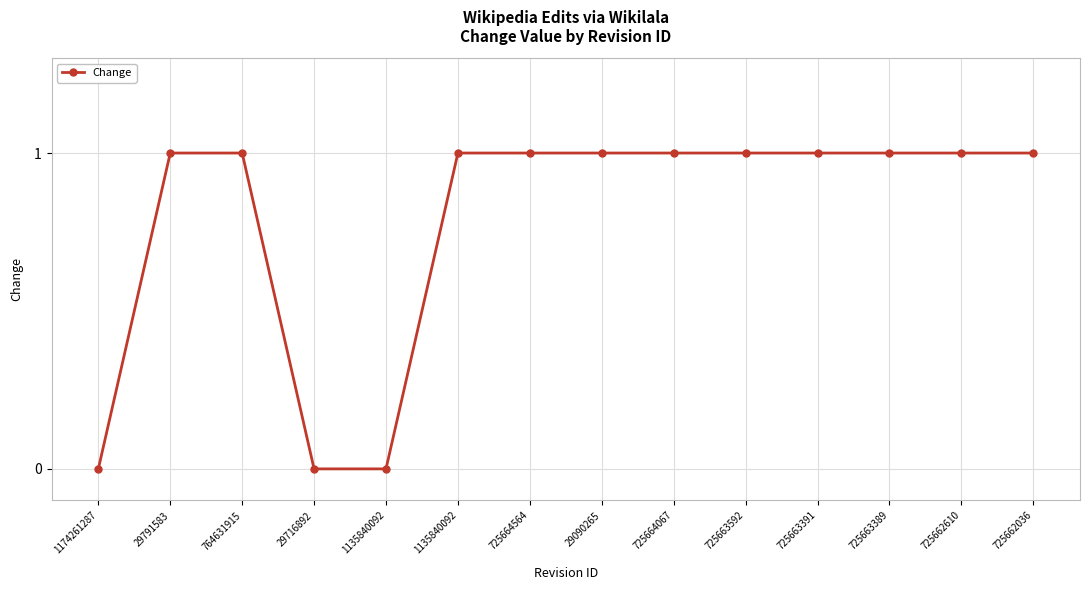

What is the label of the 6th point from the left?

1135840092